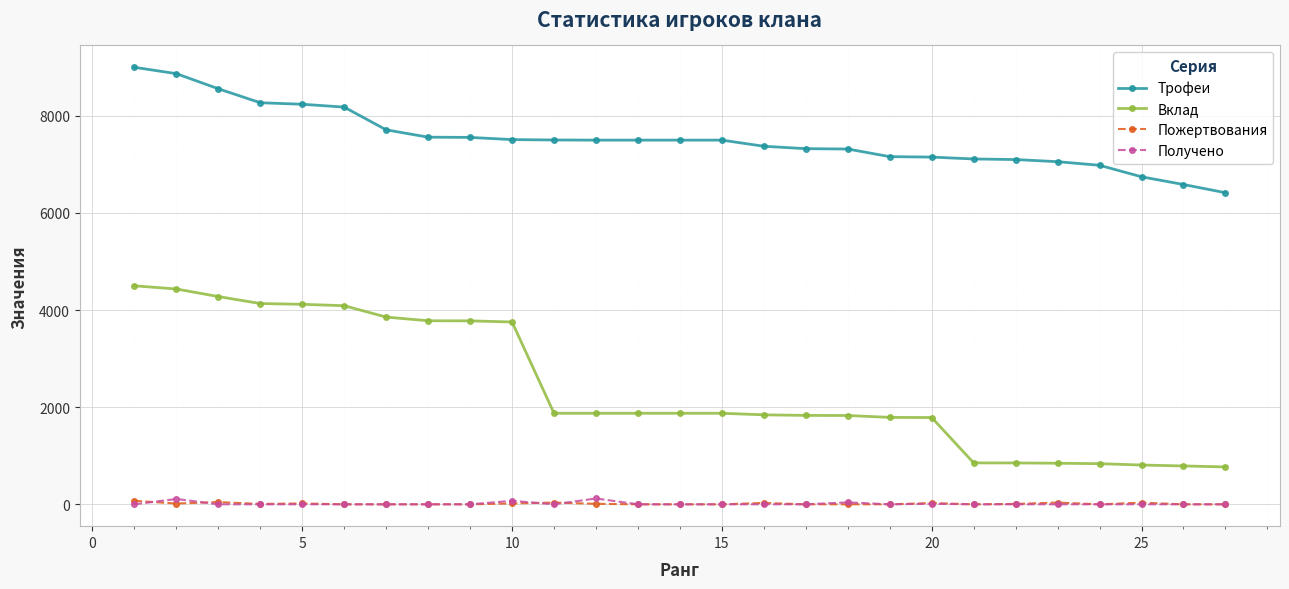

Does the chart display data point markers on the line(s)?

Yes